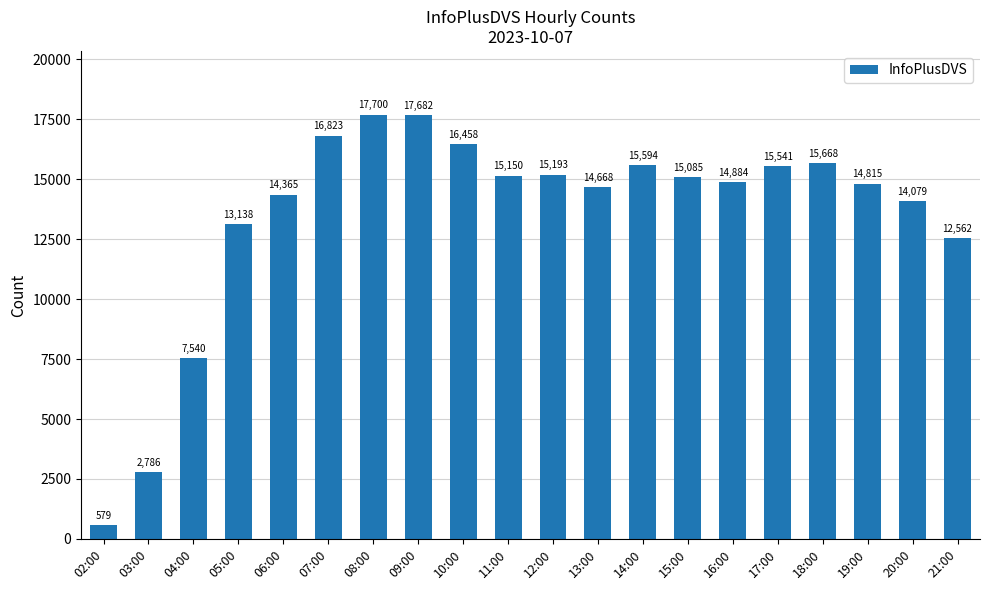

What is the value of the 6th bar from the left?

16823